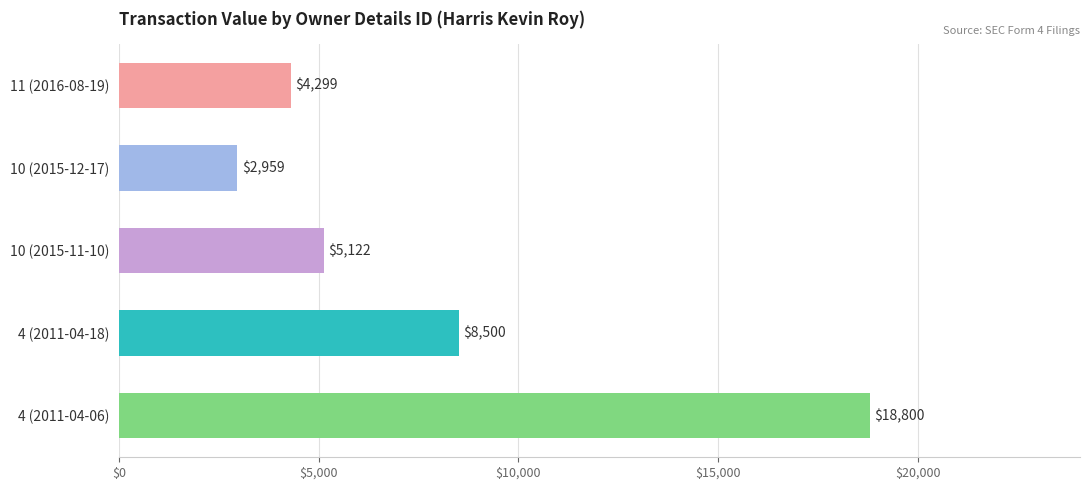

Rank the categories by value from lowest to highest.

10 (2015-12-17), 11 (2016-08-19), 10 (2015-11-10), 4 (2011-04-18), 4 (2011-04-06)